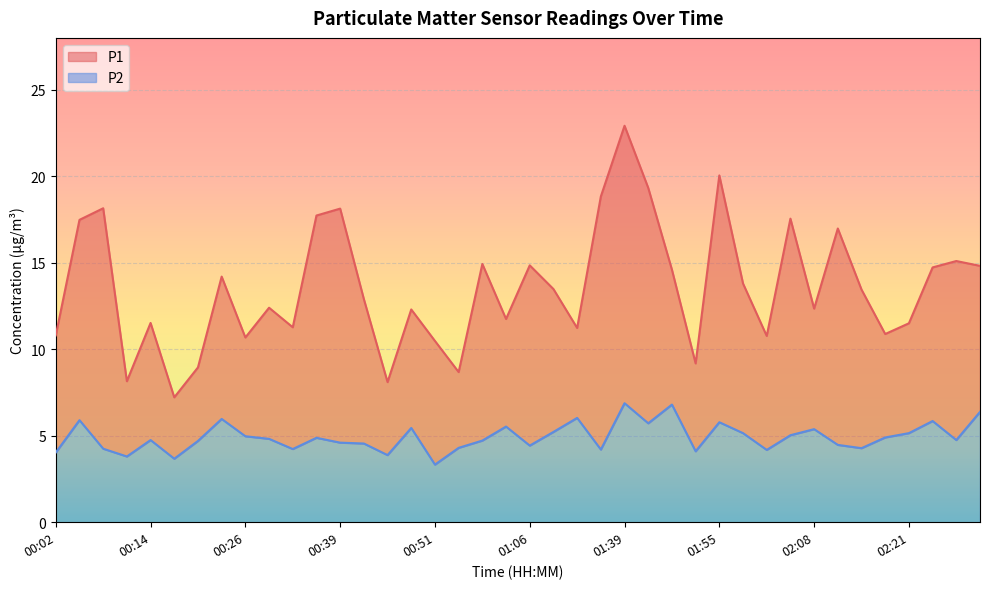

What is the sum of all P1 values?

542.2